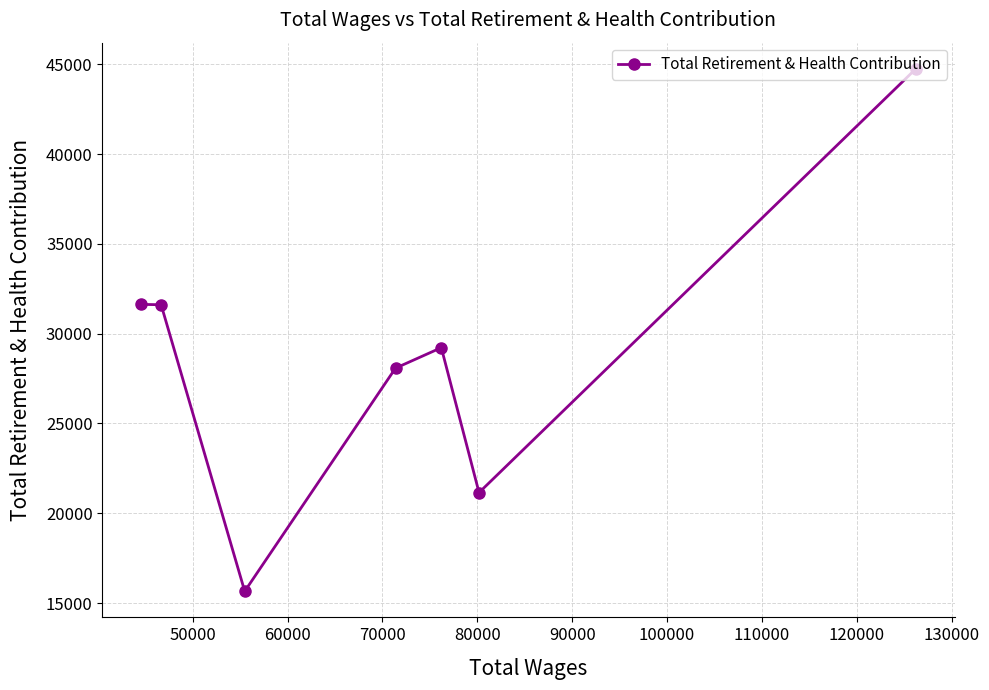

What is the difference between the maximum and minimum values?

29084